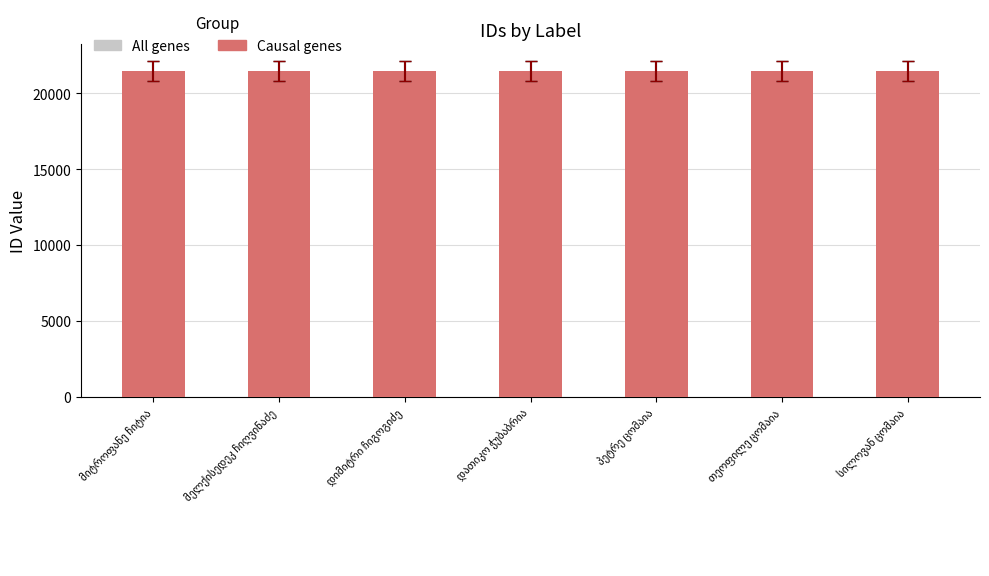

Is it true that All genes equals 21471 at მელქისედეკ ჩიღვინაძე?

True